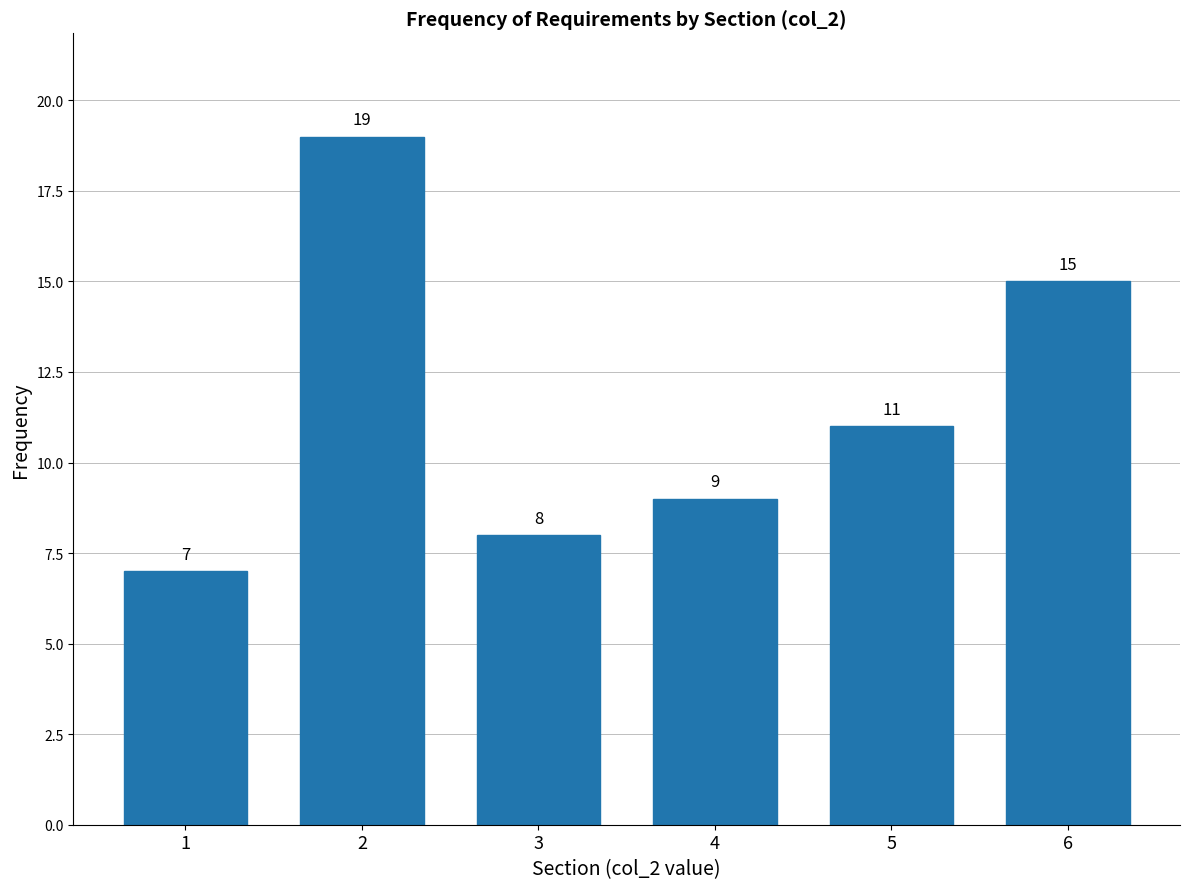

Reading right to left, what are all the values shown in this chart?

15	11	9	8	19	7